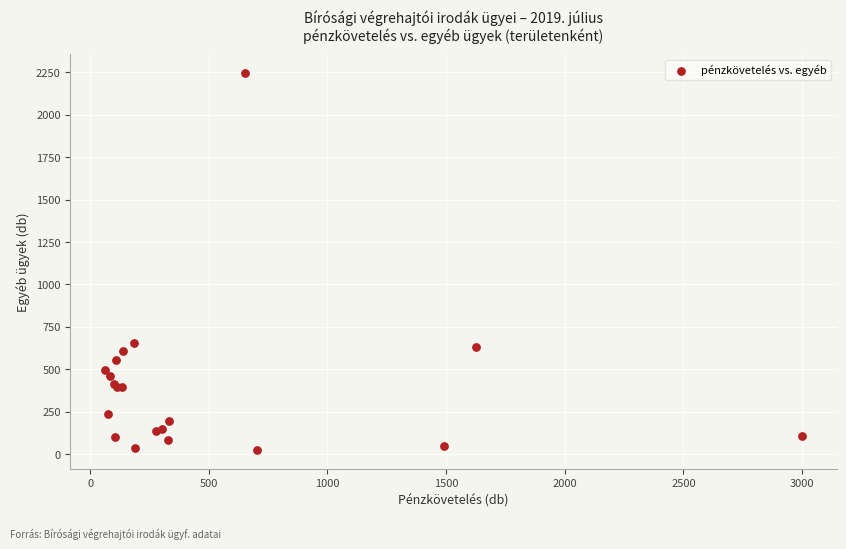

What Y value in the scatter plot is closest to 1135?

657